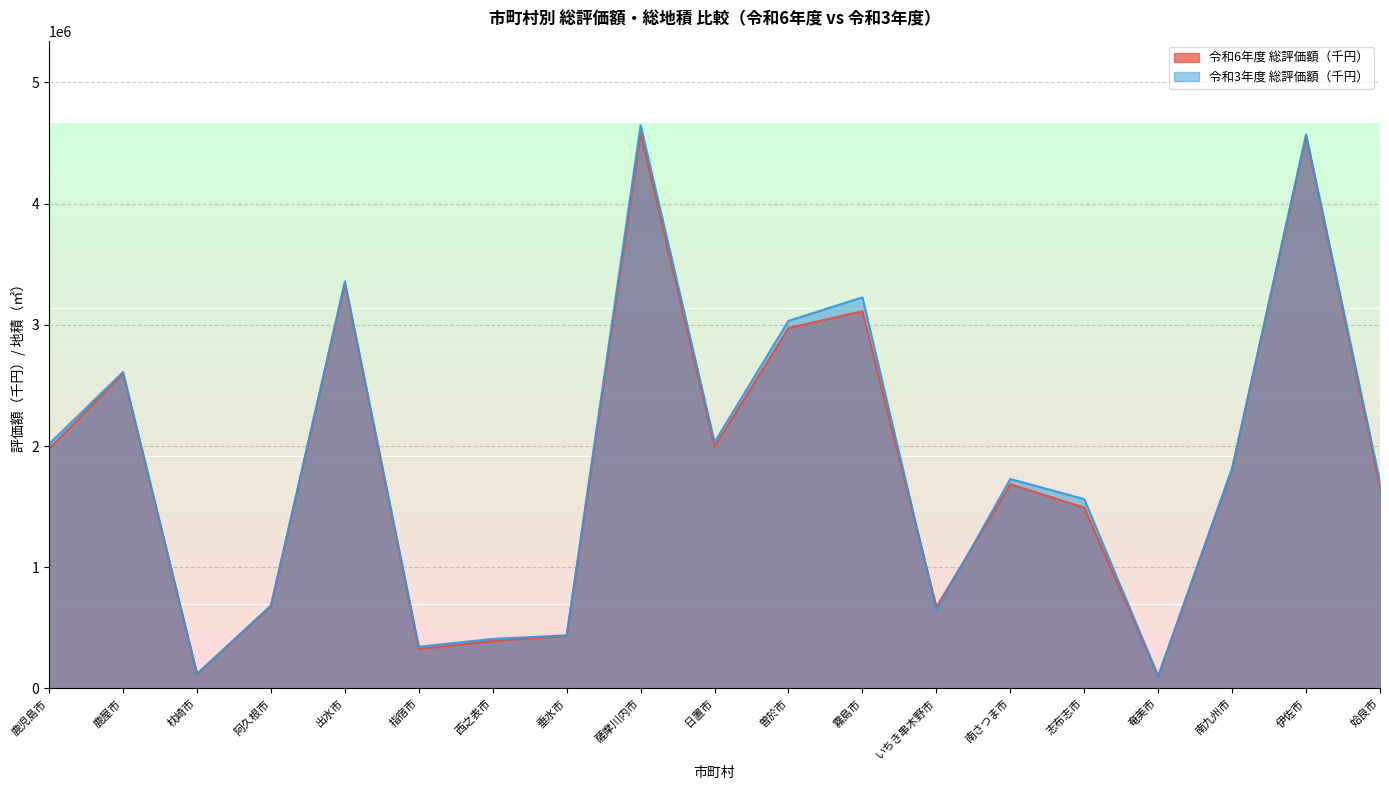

List the series in order of their overall mean, highest first.

令和3年度 総評価額（千円）, 令和6年度 総評価額（千円）